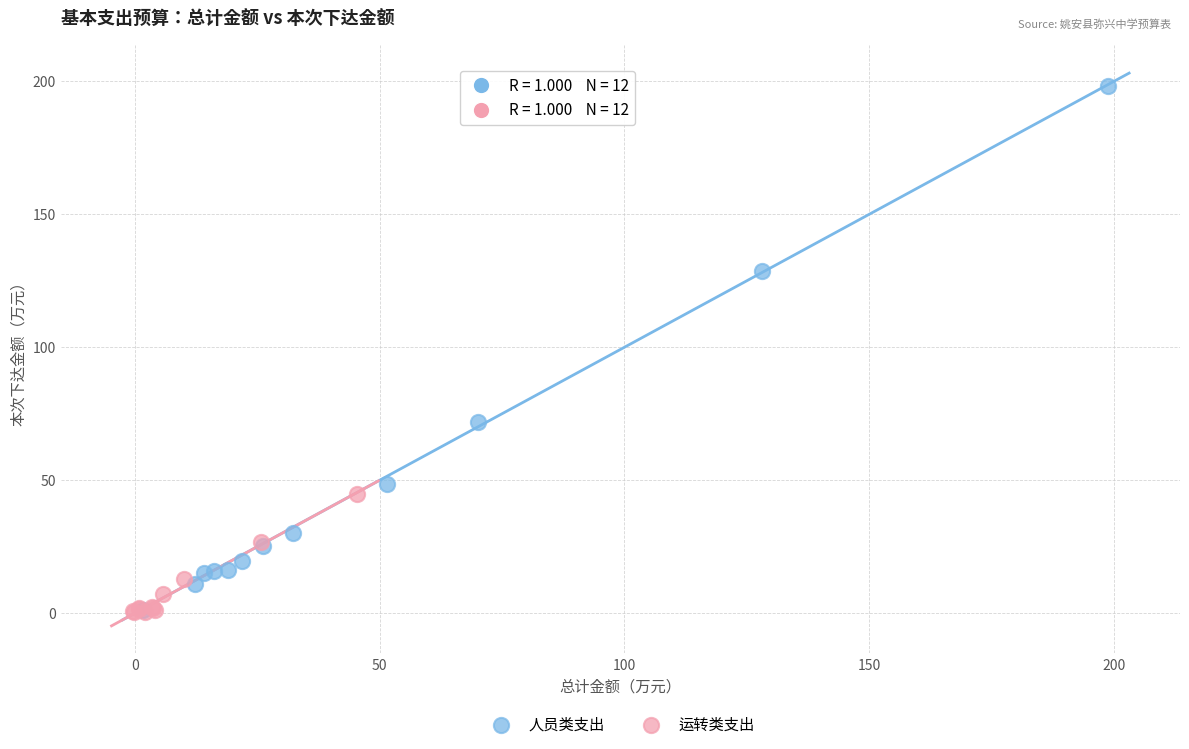

Which series contains the highest Y value?

人员类支出